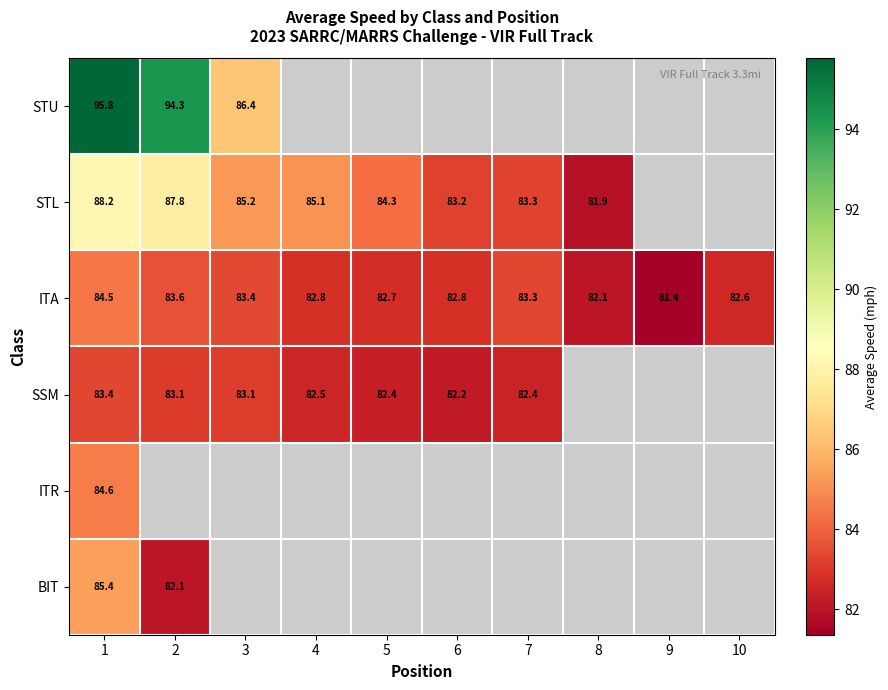

What is the minimum value shown in the chart?

81.4